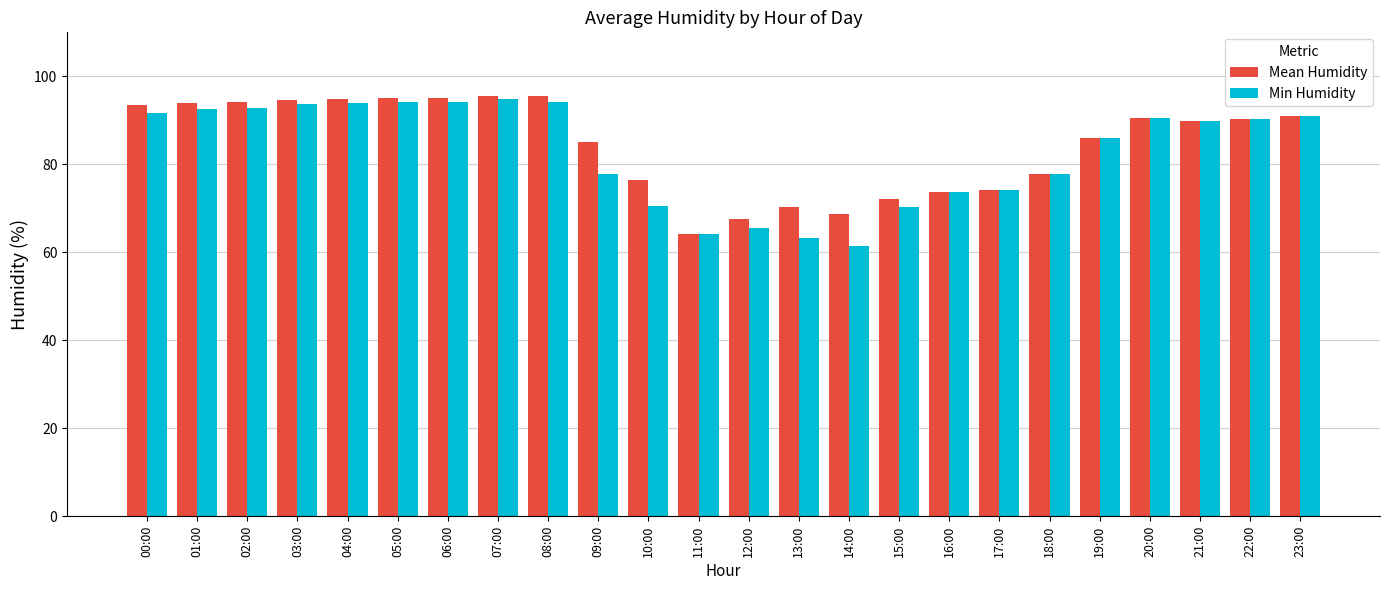

What is the greatest value displayed?

95.5